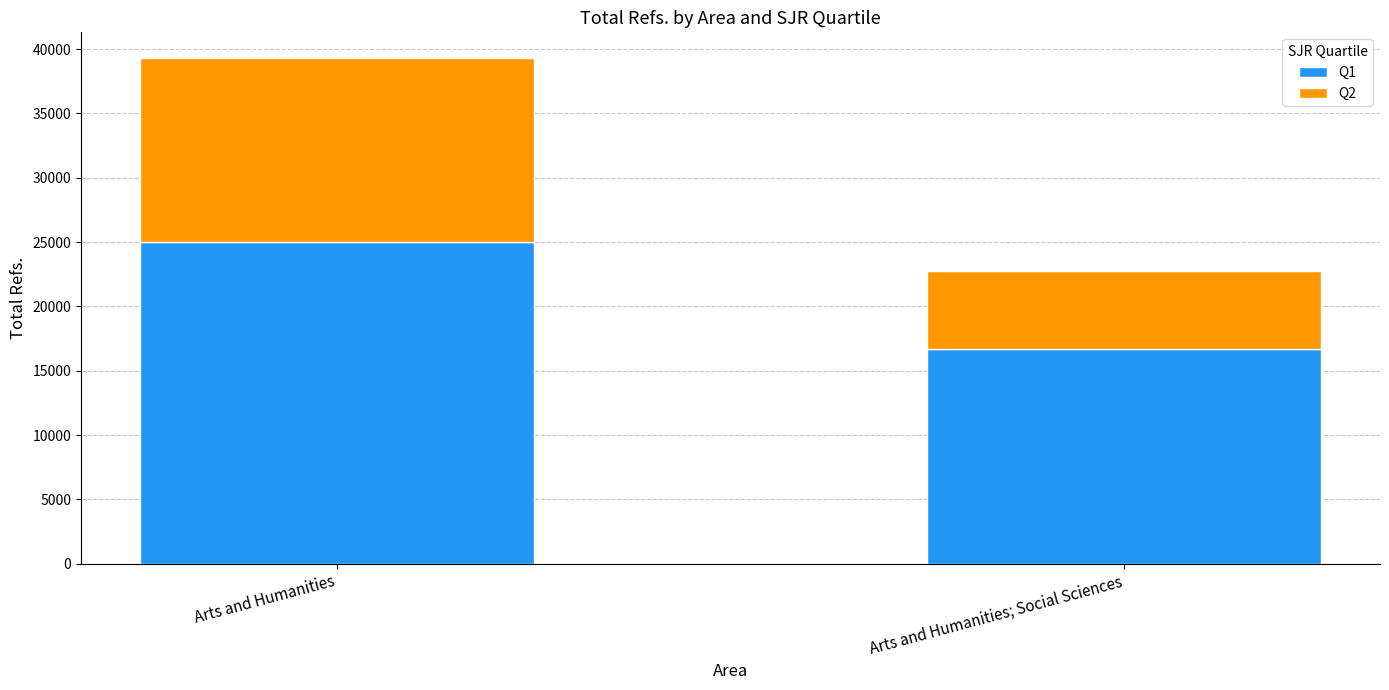

Does the chart contain stacked bars?

Yes